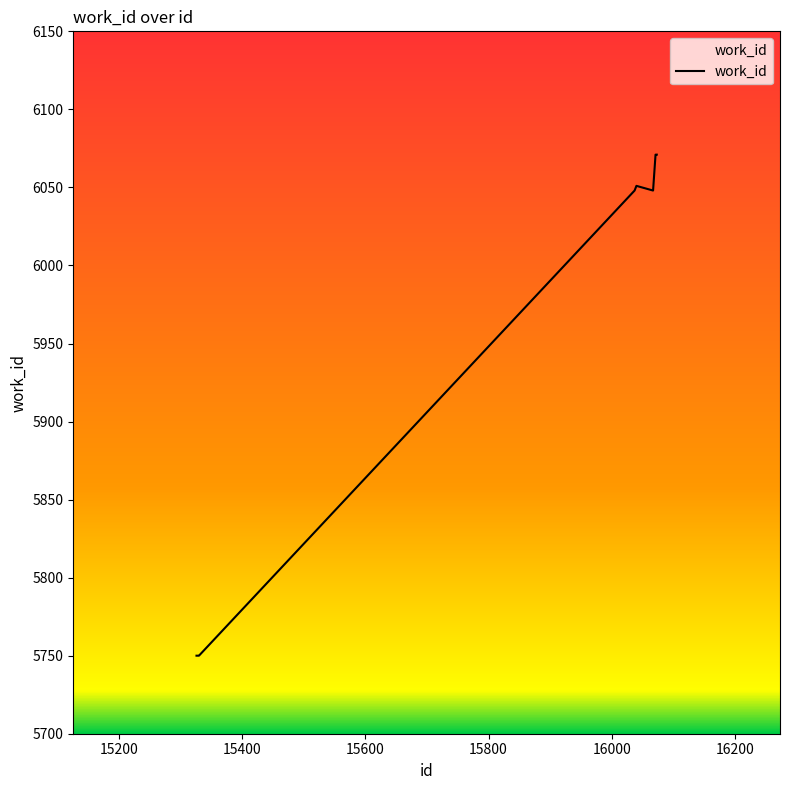

What is the greatest value displayed?

6071